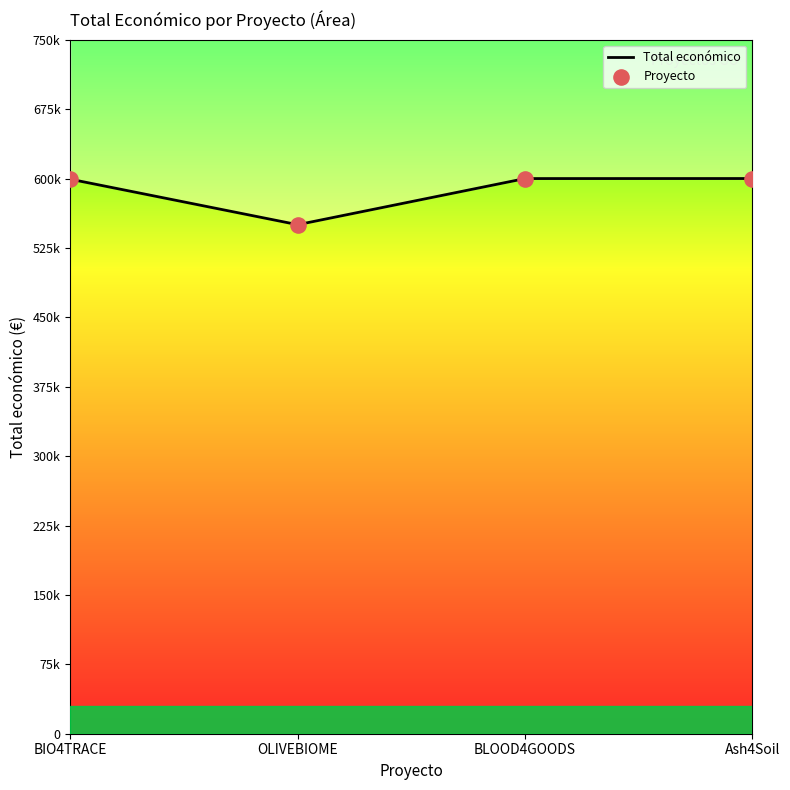

Is the value of Proyecto at BLOOD4GOODS greater than the value of Total económico at BIO4TRACE?

Yes